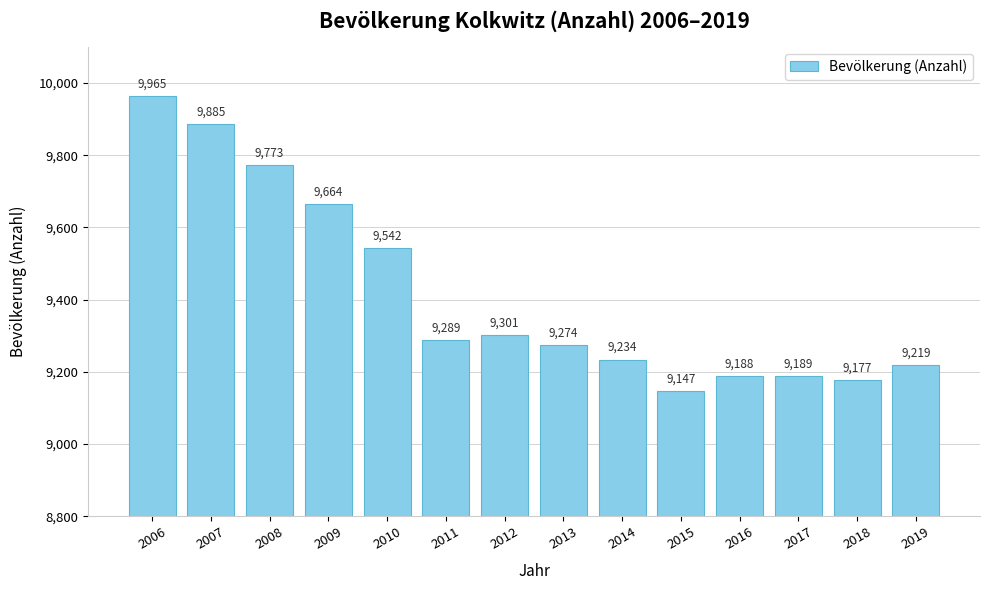

Rank the categories by value from highest to lowest.

2006, 2007, 2008, 2009, 2010, 2012, 2011, 2013, 2014, 2019, 2017, 2016, 2018, 2015